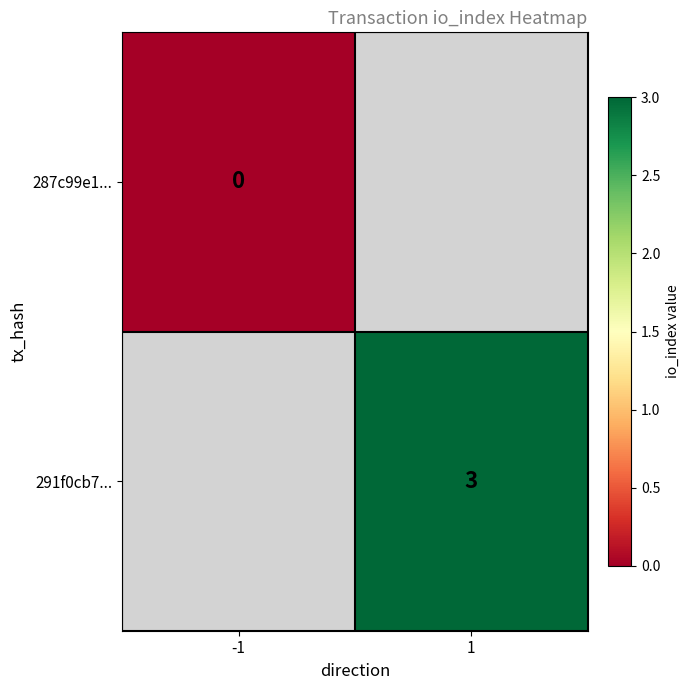

Is it true that 291f0cb7... equals 3 at 1?

True